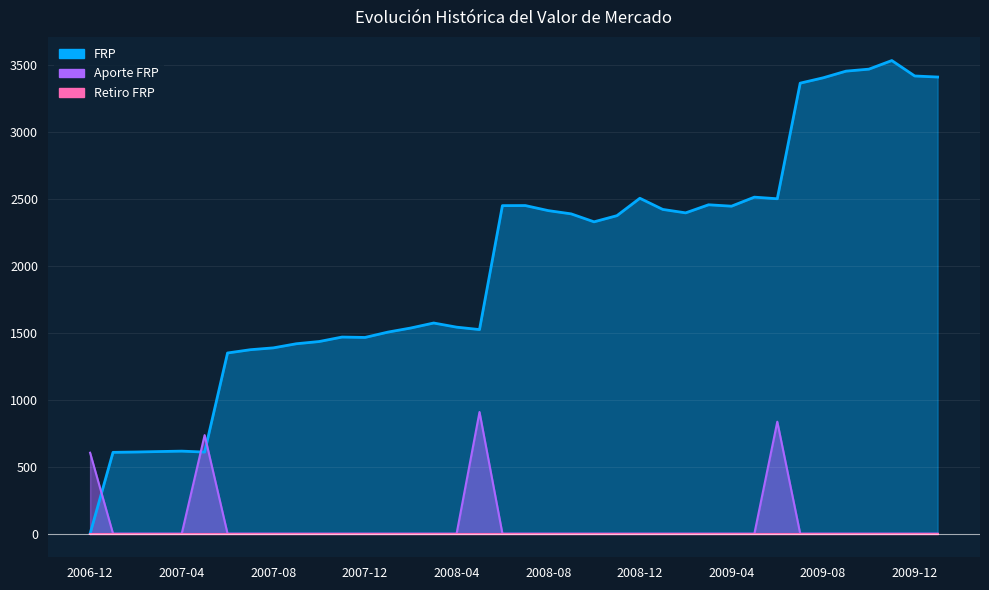

True or false: Aporte FRP has more than 2 points higher than both neighbors.

True